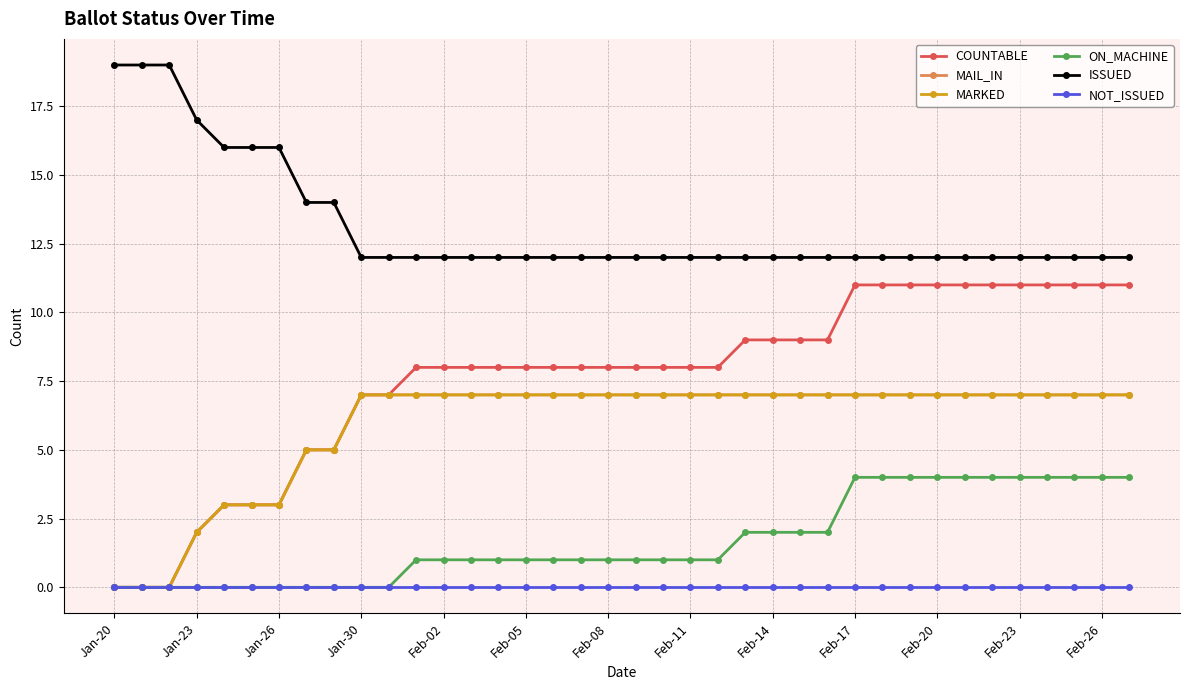

What is the maximum value shown in the chart?

19